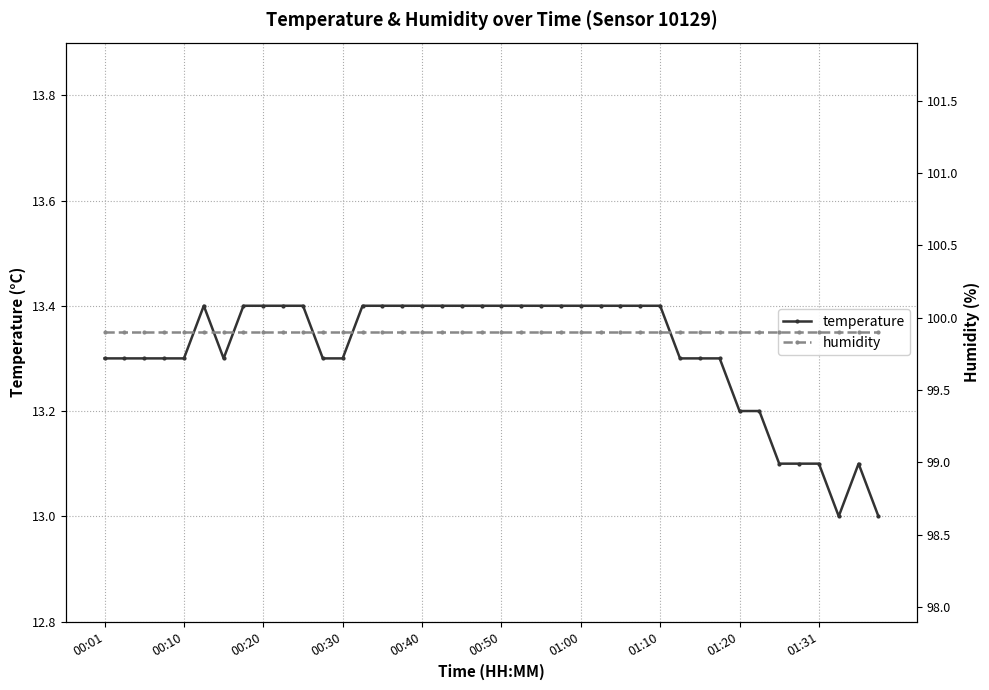

Which series has the largest range (max minus min)?

temperature